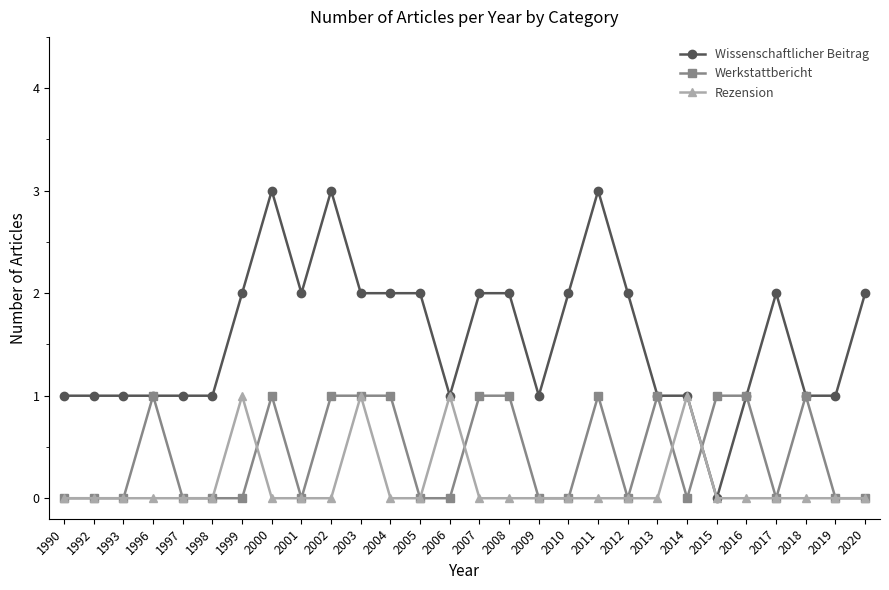

Is the value of Wissenschaftlicher Beitrag at 2003 greater than the value of Rezension at 2020?

Yes